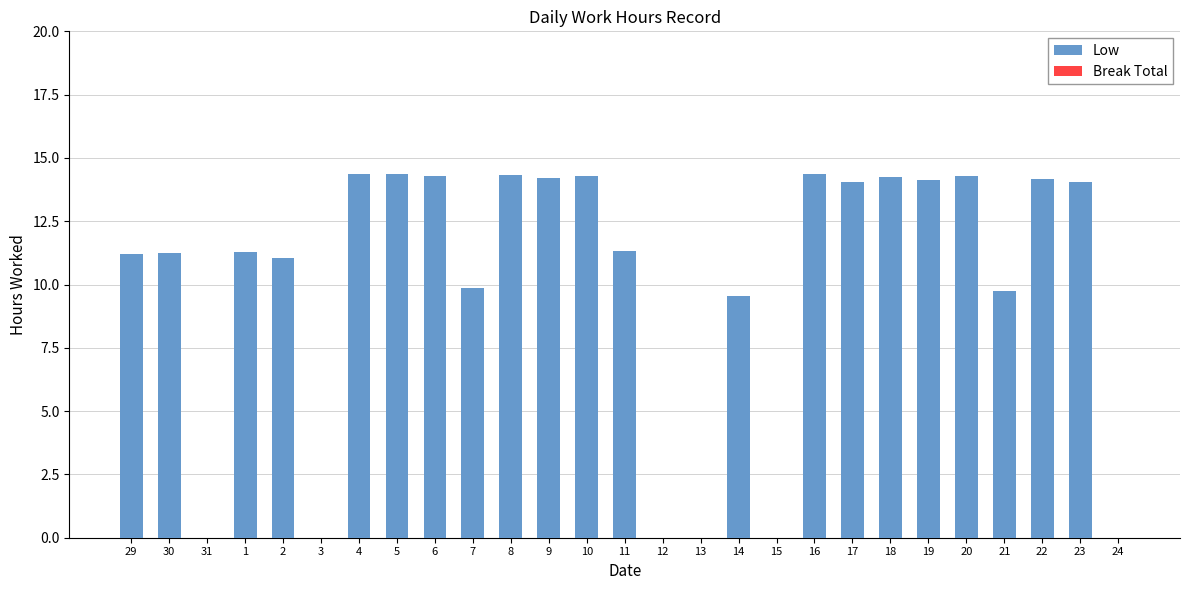

Approximately how many times larger is the value at 16 compared to 19?

1.0